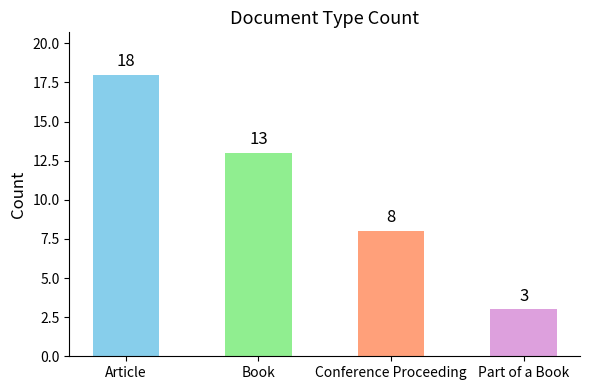

What is the ratio of the value at Part of a Book to the value at Article?

0.2